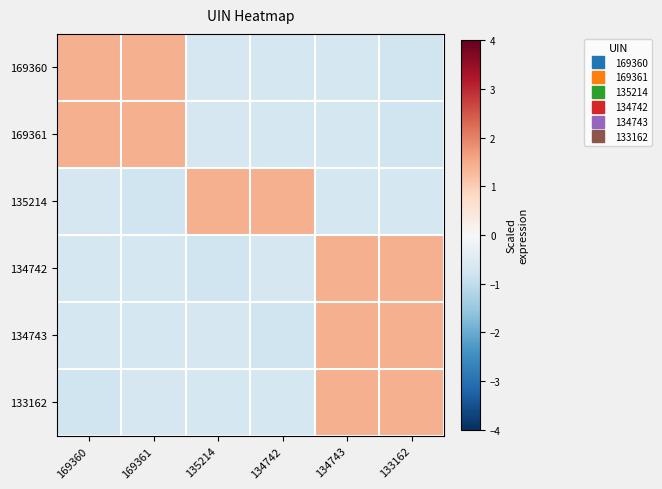

Reading left to right, extract all data points from this chart.

169360: 169360=1.4	169361=1.4	135214=-0.7	134742=-0.7	134743=-0.7	133162=-0.8
169361: 169360=1.4	169361=1.4	135214=-0.7	134742=-0.7	134743=-0.7	133162=-0.8
135214: 169360=-0.7	169361=-0.8	135214=1.4	134742=1.4	134743=-0.7	133162=-0.7
134742: 169360=-0.7	169361=-0.7	135214=-0.8	134742=-0.7	134743=1.4	133162=1.4
134743: 169360=-0.7	169361=-0.7	135214=-0.7	134742=-0.8	134743=1.4	133162=1.4
133162: 169360=-0.8	169361=-0.7	135214=-0.7	134742=-0.7	134743=1.4	133162=1.4